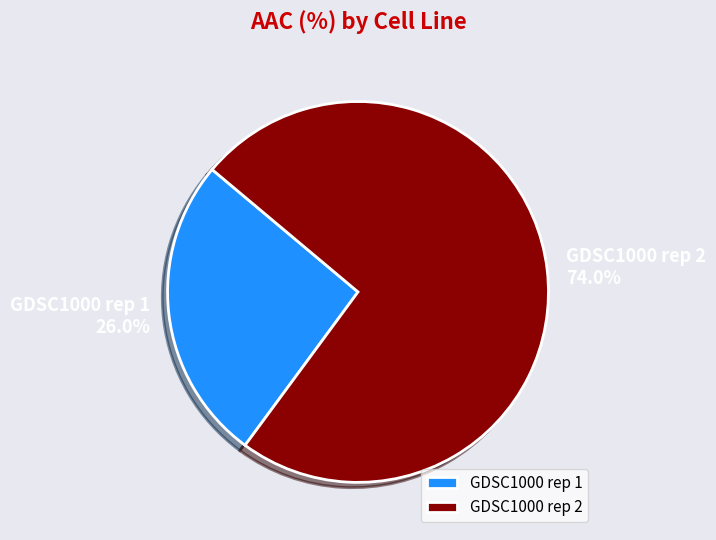

To the nearest percent, what percentage of the pie is GDSC1000 rep 2?

74%